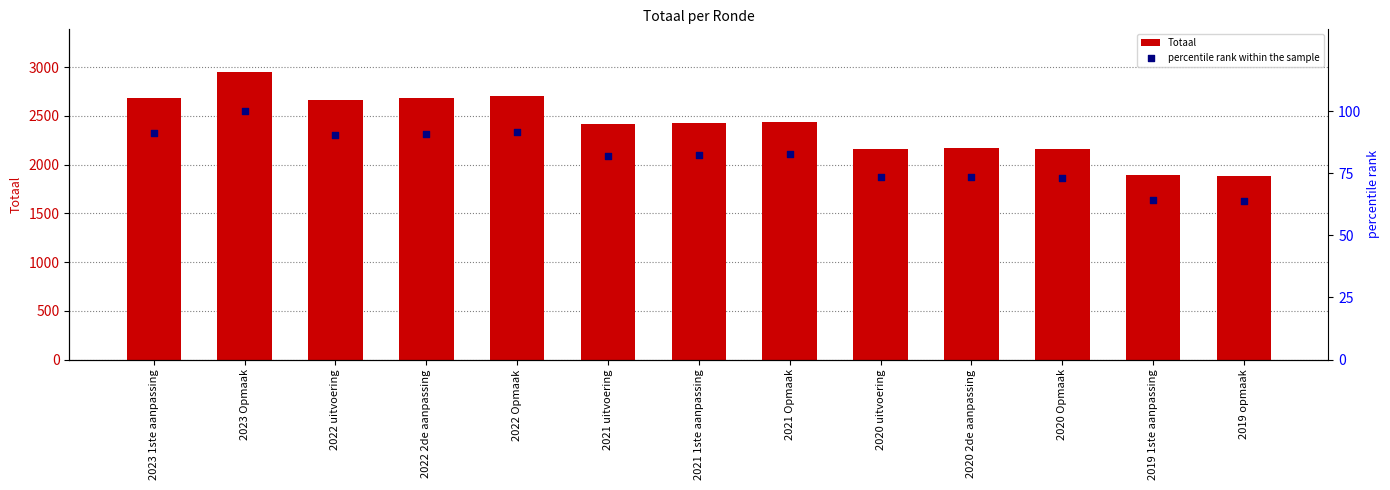

Which series has the largest Y range (max minus min)?

Totaal